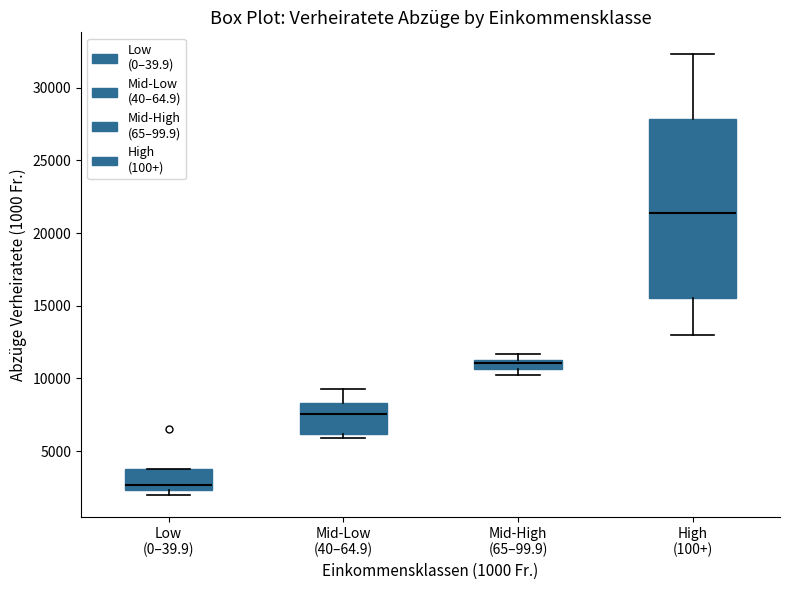

Which box has the lowest median line?

Low (0–39.9)